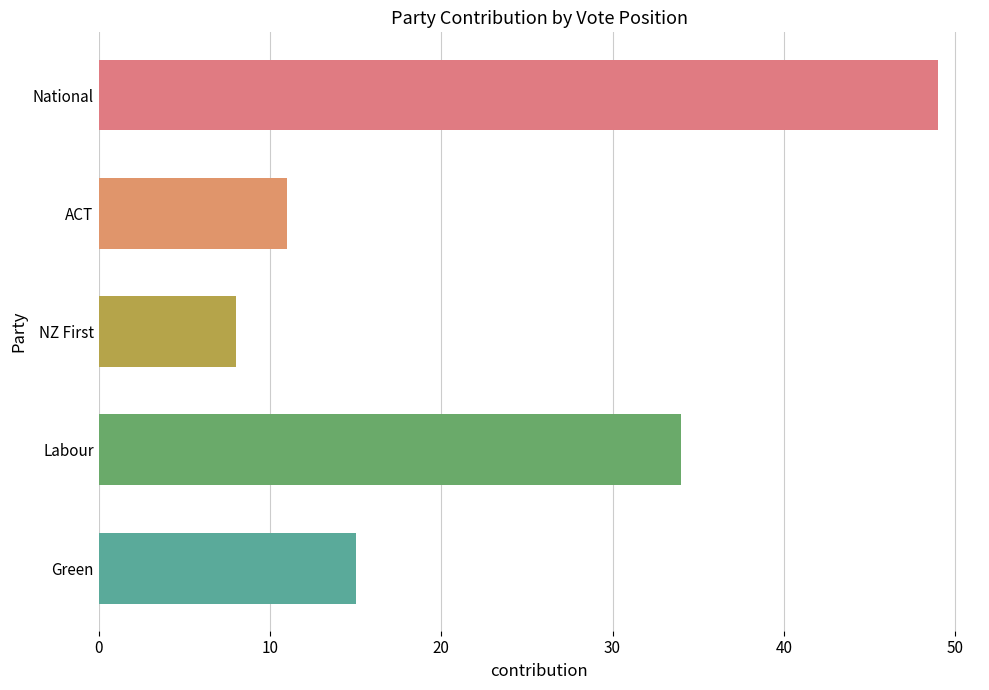

What is the difference between the maximum and second lowest values?

38